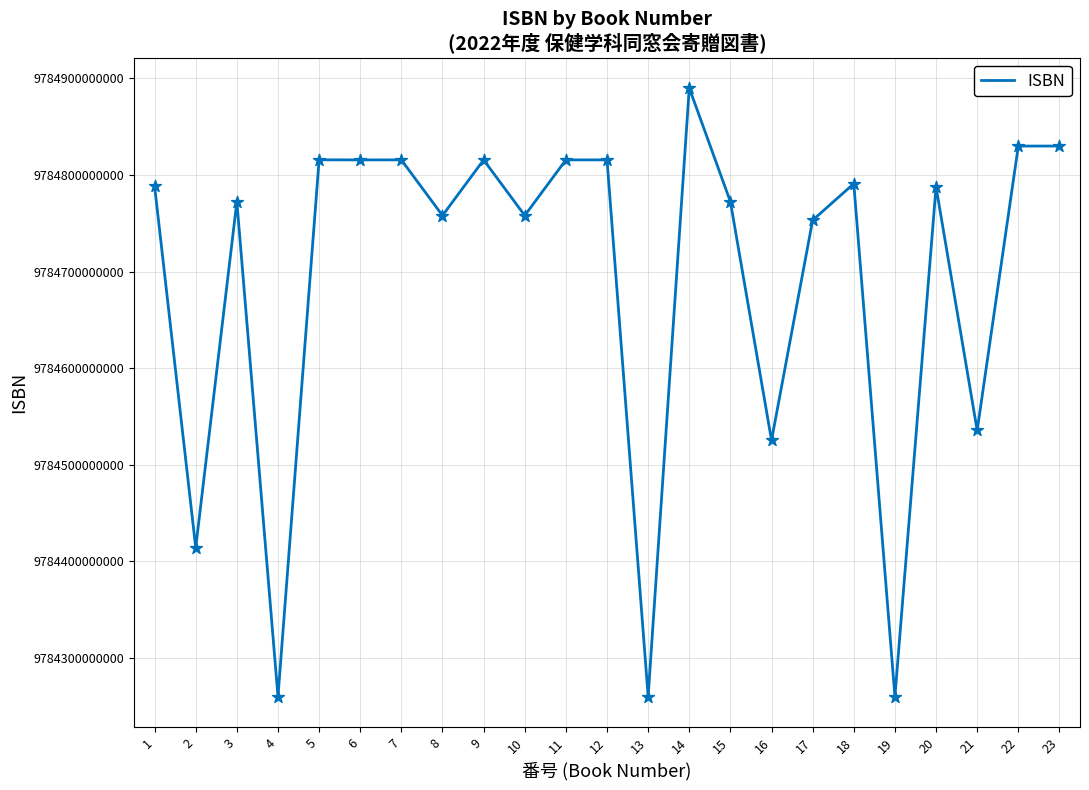

What is the ratio of the value at 2 to the value at 14?

1.0